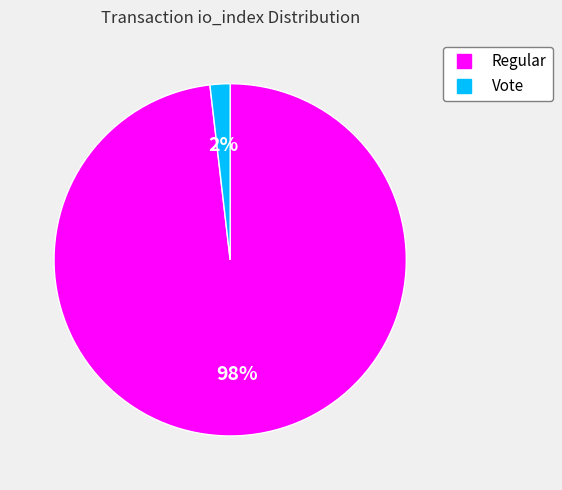

Is the sum of Regular and Vote greater than half?

Yes